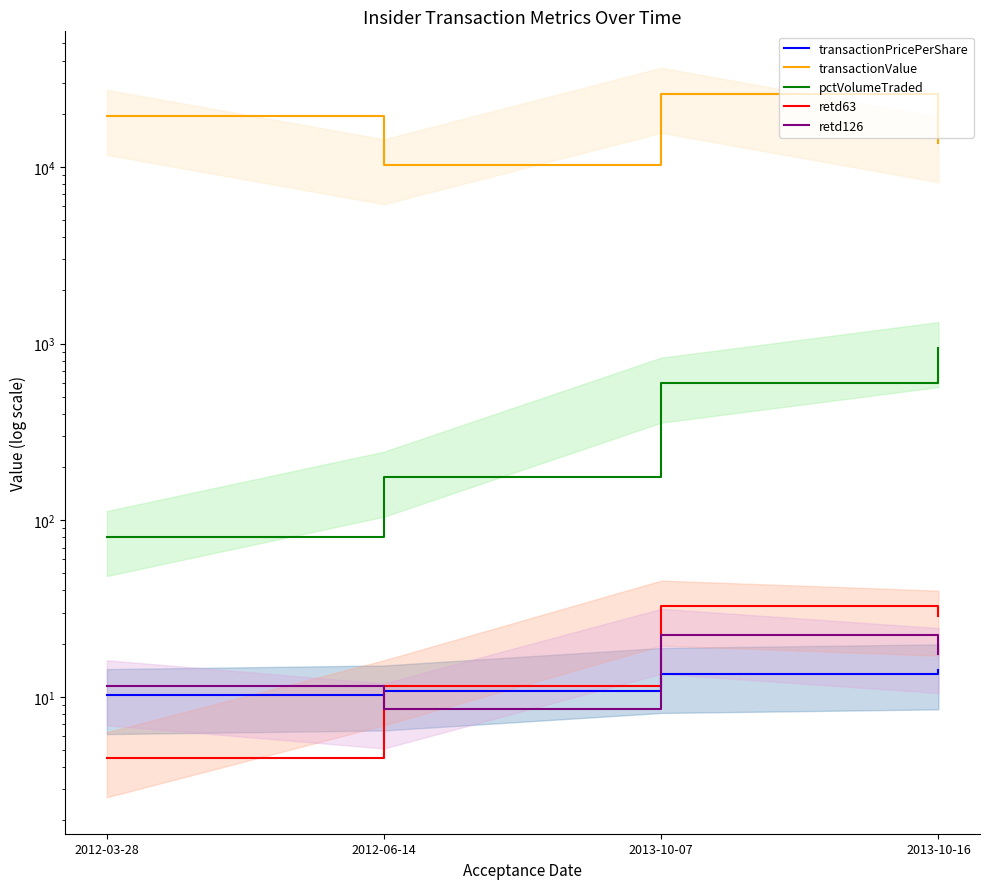

Reading left to right, list all the values displayed in this chart.

transactionPricePerShare: 10.2	10.8	13.5	14.2
transactionValue: 19500.5	10250.5	26000.5	13650.5
pctVolumeTraded: 80.5	174.5	594.5	944.5
retd63: 4.5	11.5	32.5	28.5
retd126: 11.5	8.5	22.5	17.5